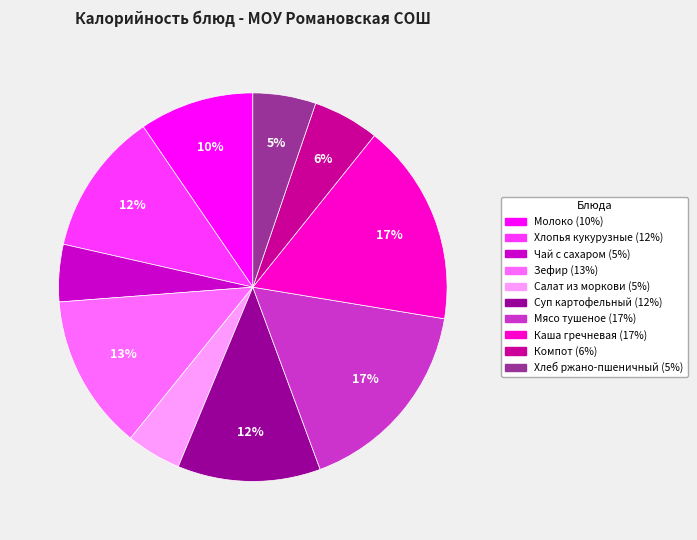

Do Мясо тушеное and Хлопья кукурузные together represent more than half of the pie?

No